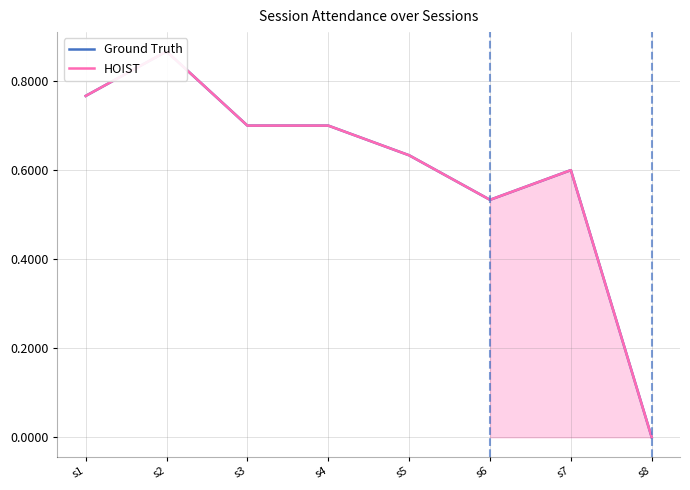

Which category has the highest value in the Ground Truth series?

s2